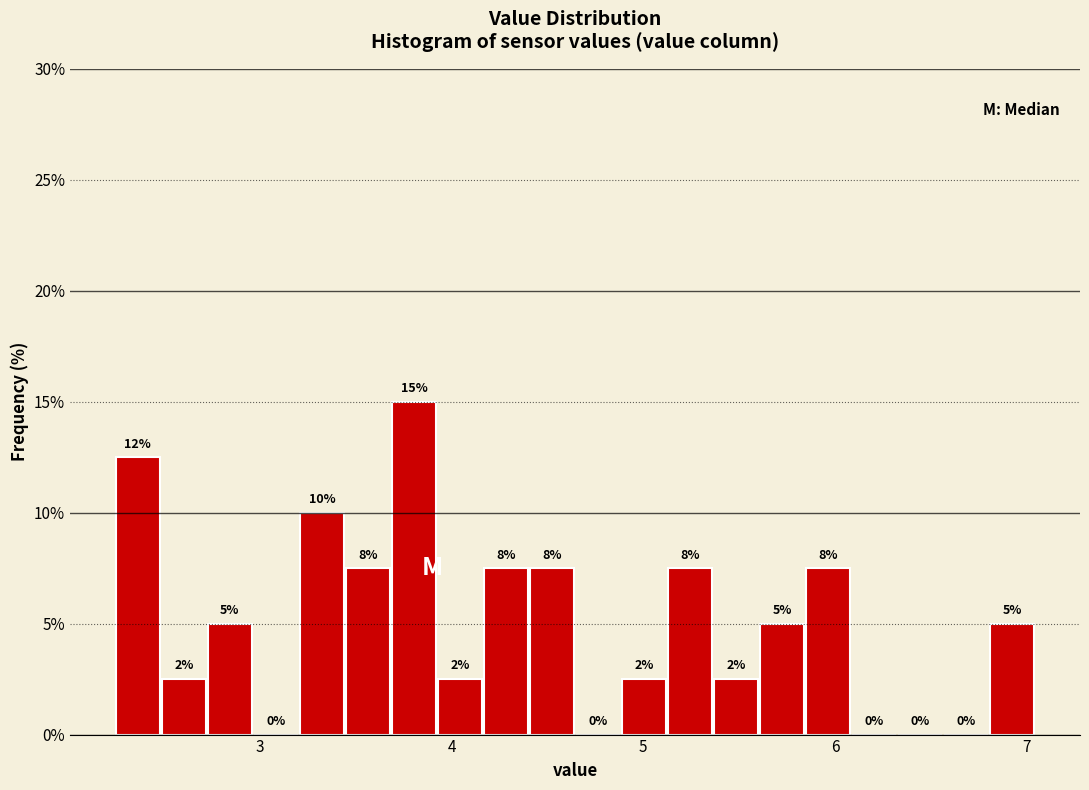

Read against the x-axis, roughly where is the centre of the tallest bar?

3.8